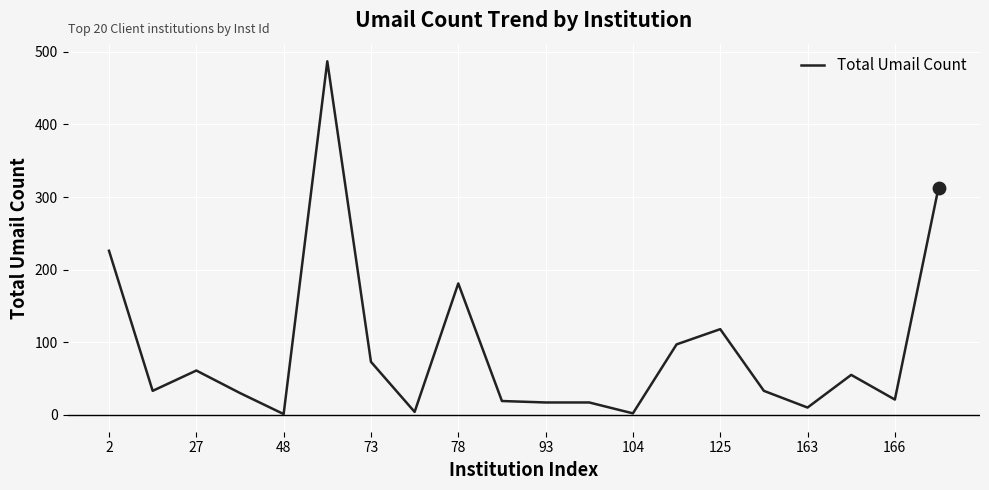

What is the maximum value shown in the chart?

487